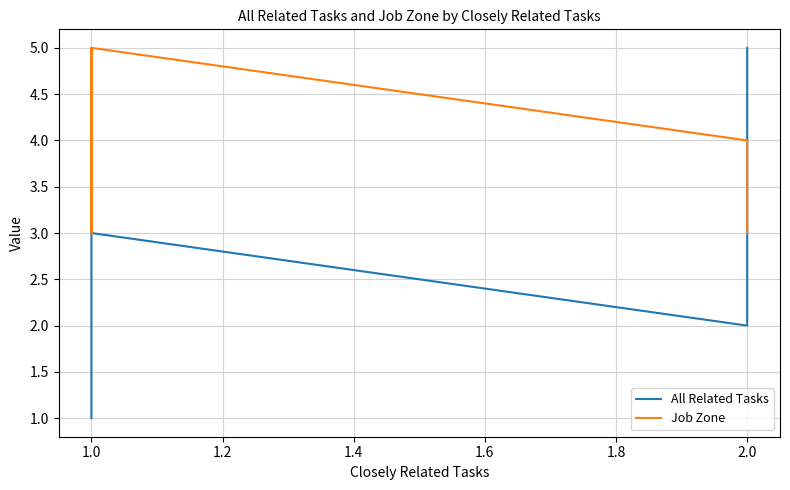

How many data points in All Related Tasks are above 2?

2